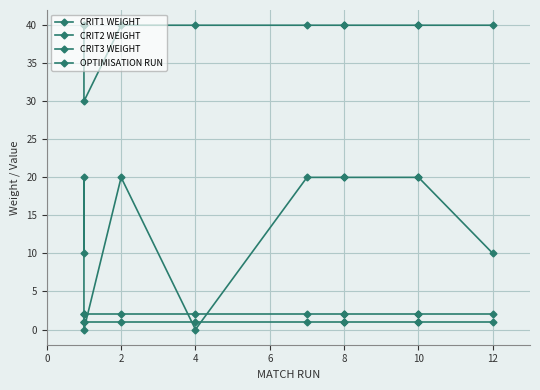

At which category is the sum across all series the highest?

2